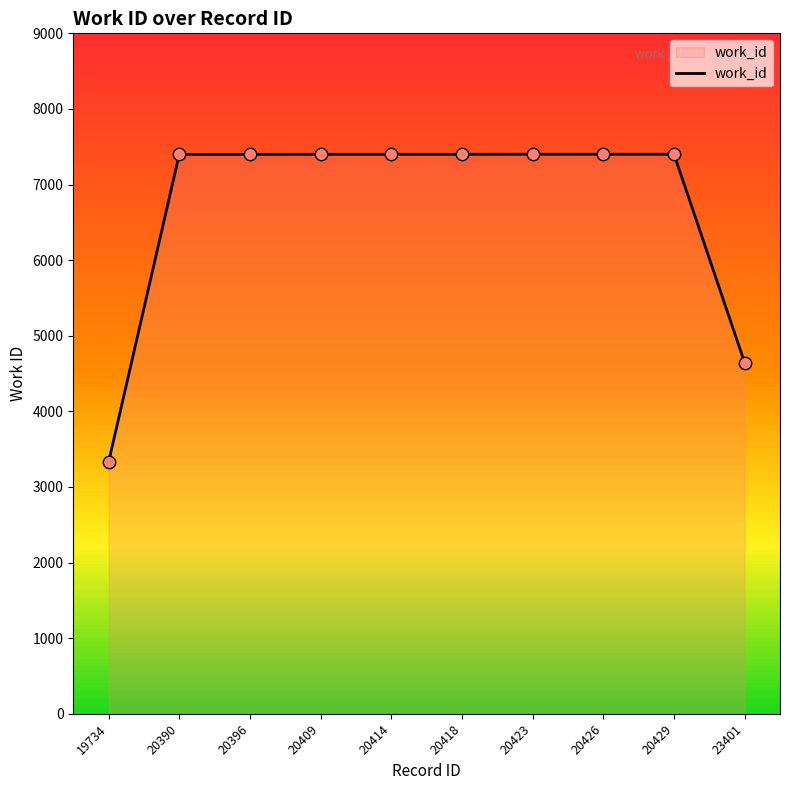

Between 19734 and 23401, which is larger?

23401